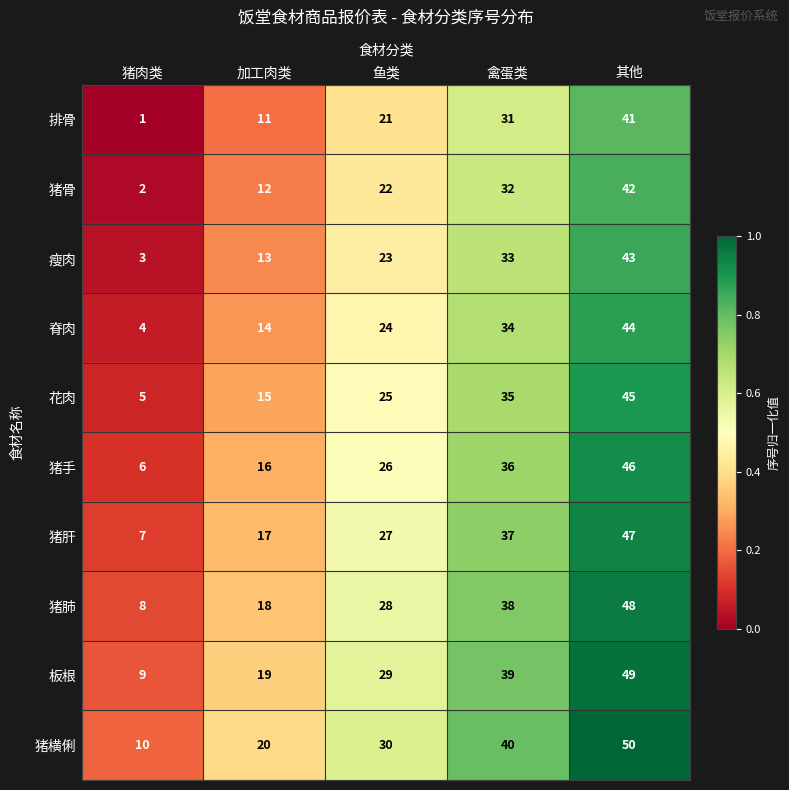

What is the maximum value shown in the chart?

50